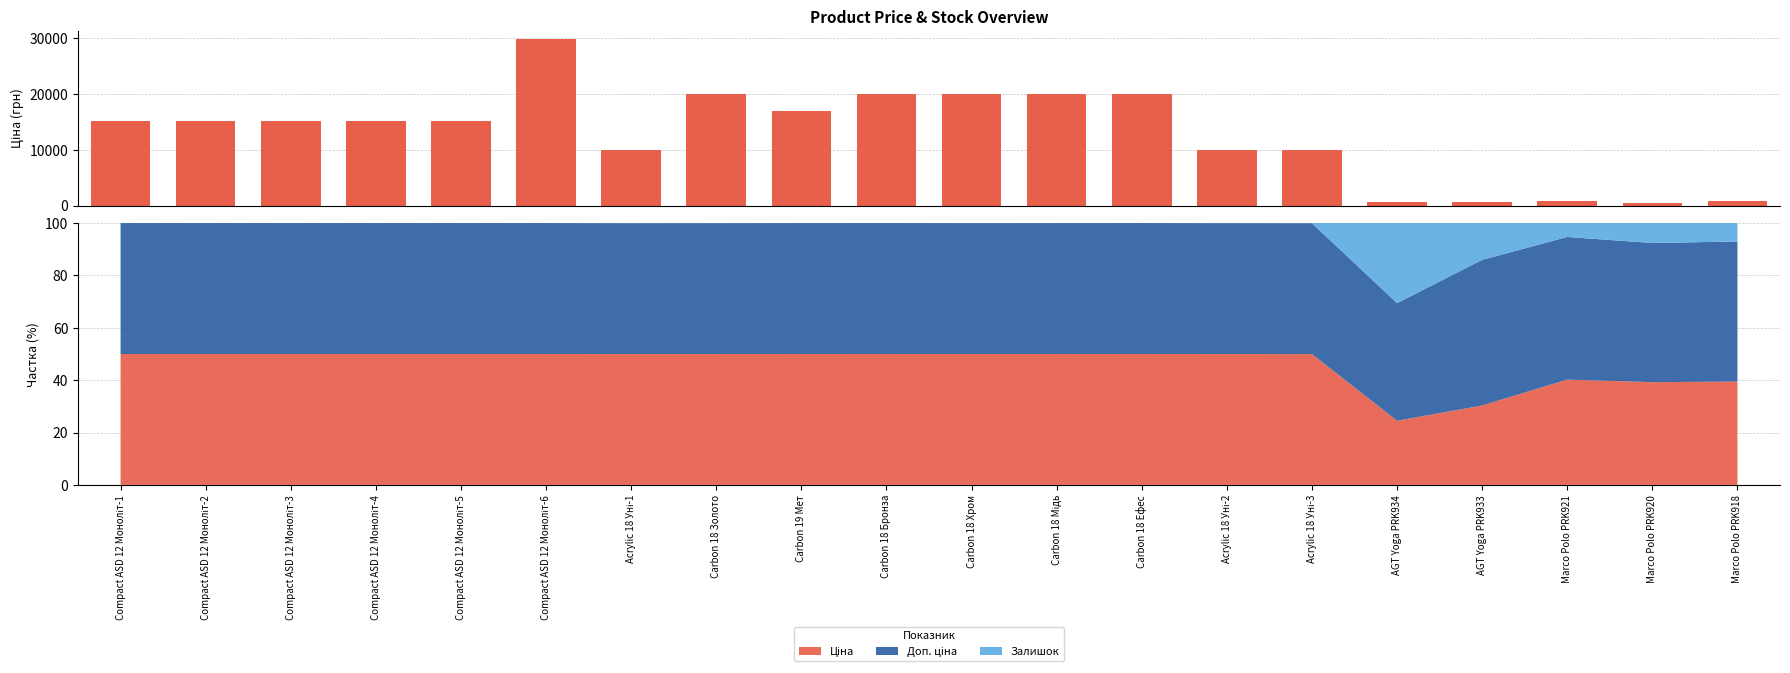

What is the label of the 9th bar from the left?

Carbon 19 Мет